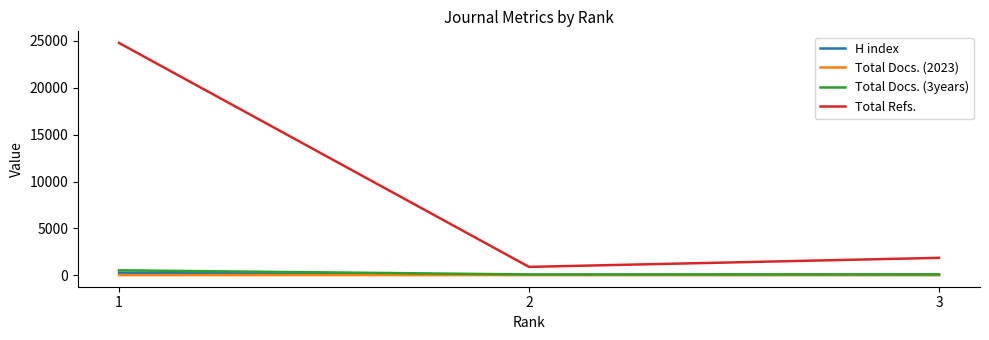

What is the difference between the highest and lowest values at 2?

876